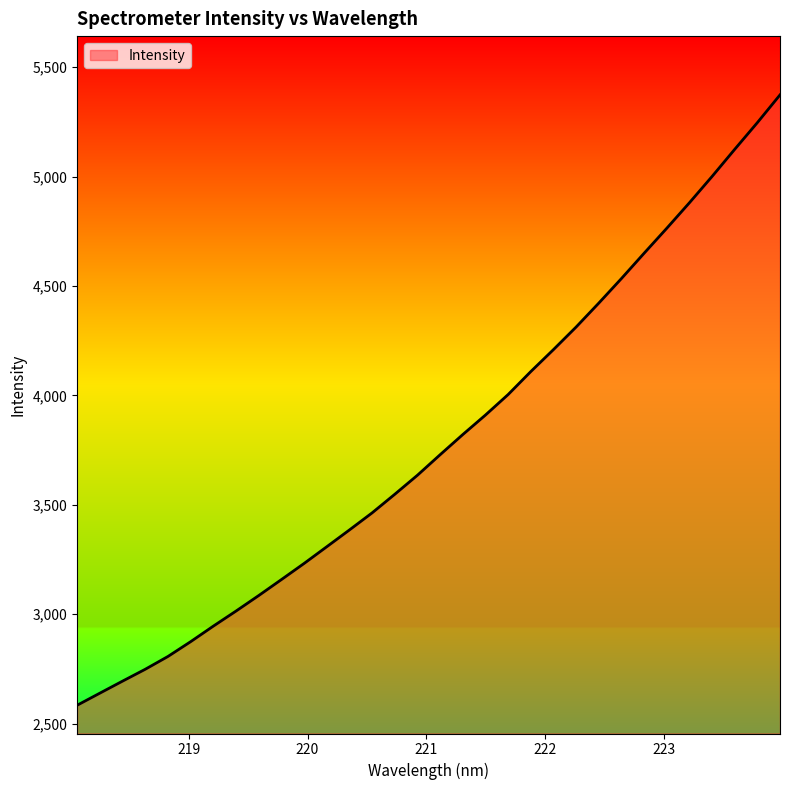

What is the minimum value shown in the chart?

2583.7